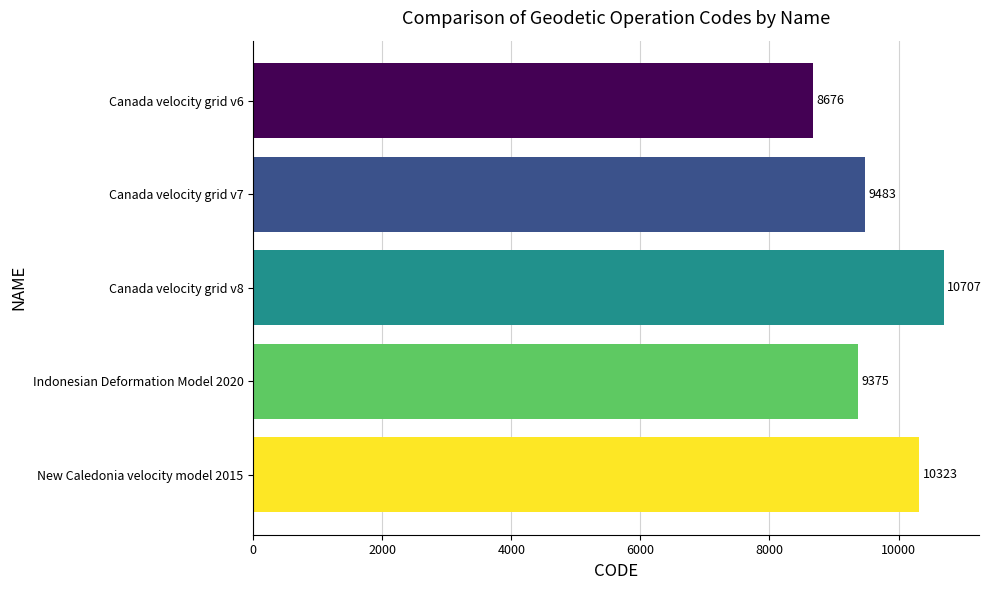

At which category does the chart reach its peak across all series?

Canada velocity grid v8